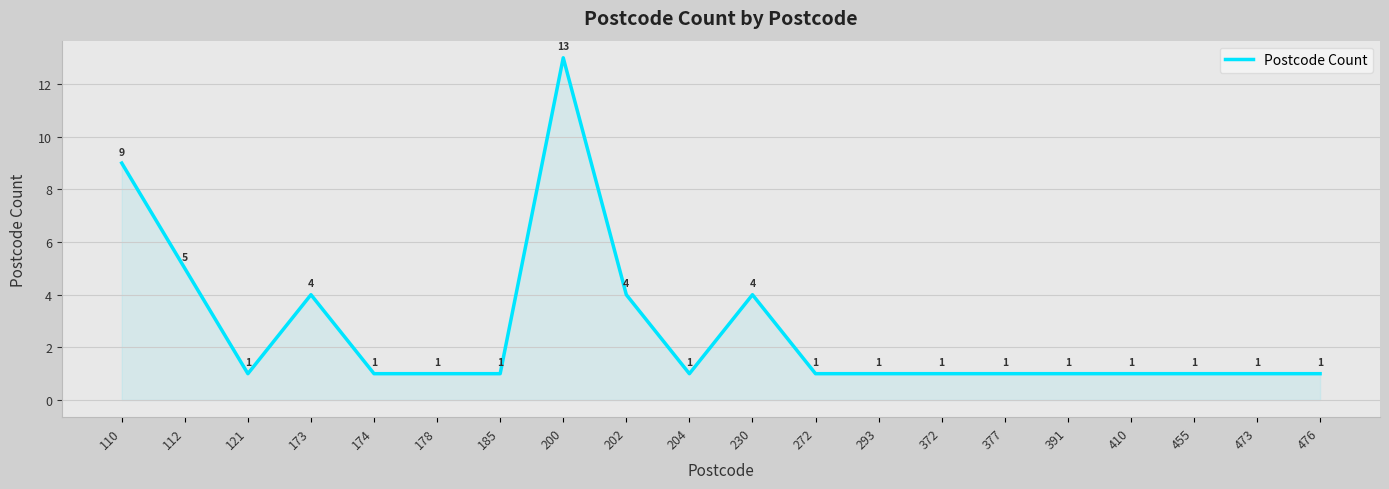

What is the approximate value at 110?

9